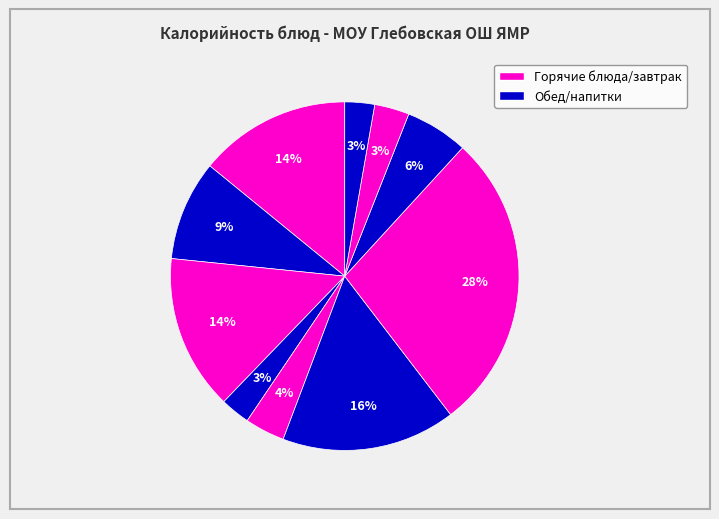

Which category has the biggest portion of the pie?

Жаркое по домашнему с курой